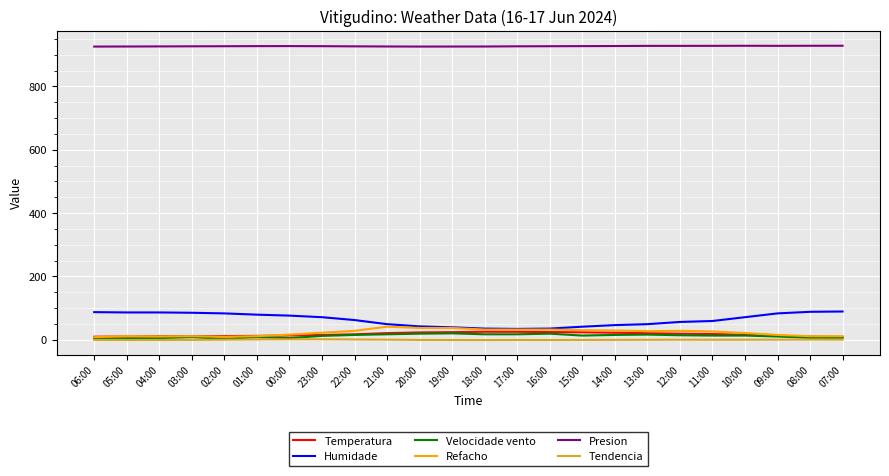

True or false: Tendencia and Humidade intersect in this chart.

False